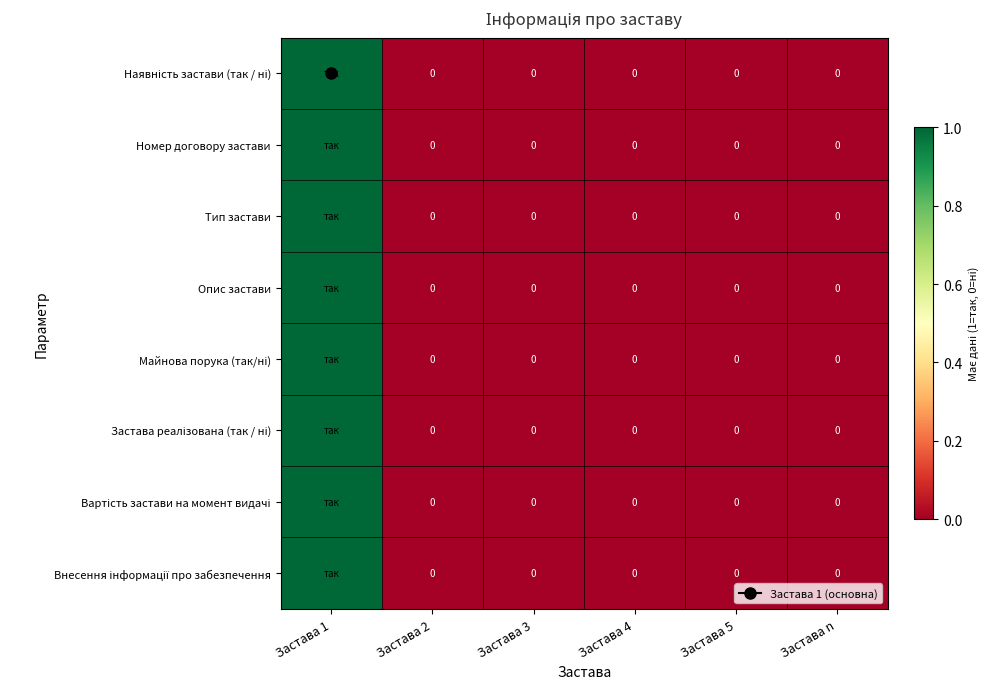

List the series in order of their peak value, highest first.

Наявність застави (так / ні), Номер договору застави, Тип застави, Опис застави, Майнова порука (так/ні), Застава реалізована (так / ні), Вартість застави на момент видачі, Внесення інформації про забезпечення